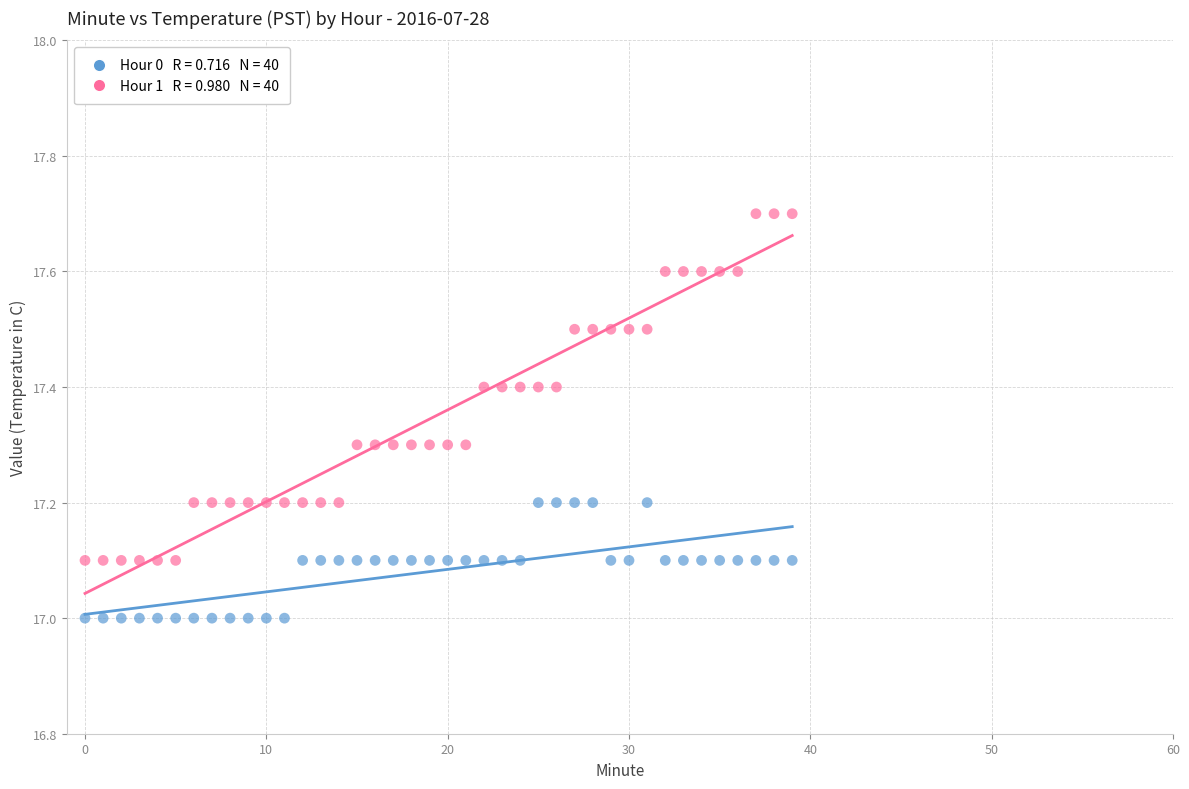

Across all data points, what is the range of Y values (max minus min)?

0.7